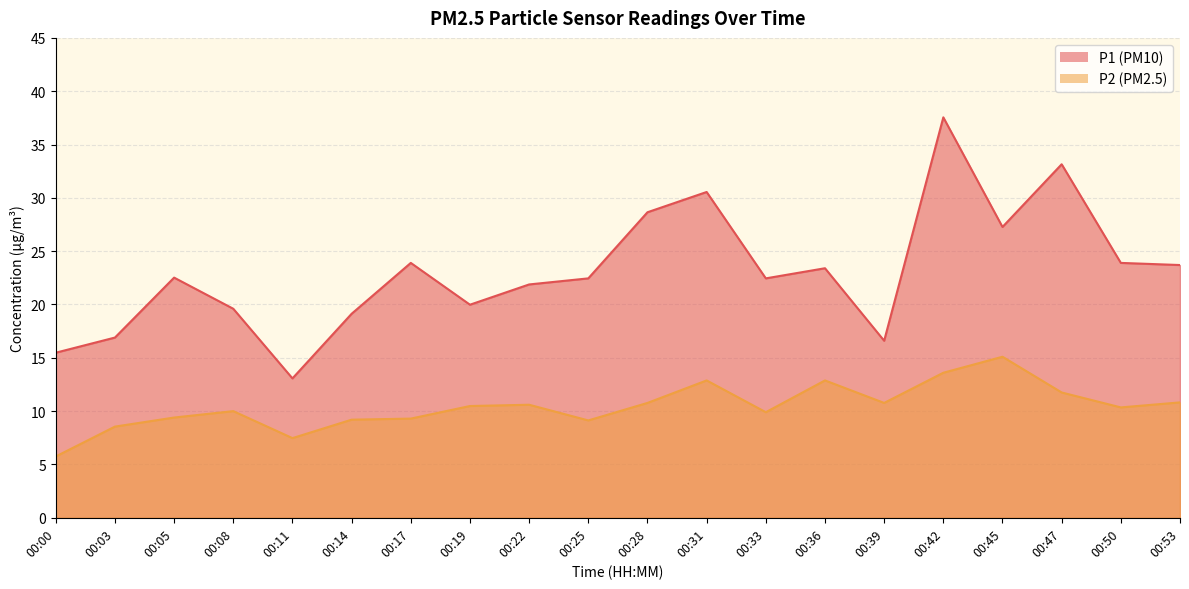

Count the number of data series in this chart.

2